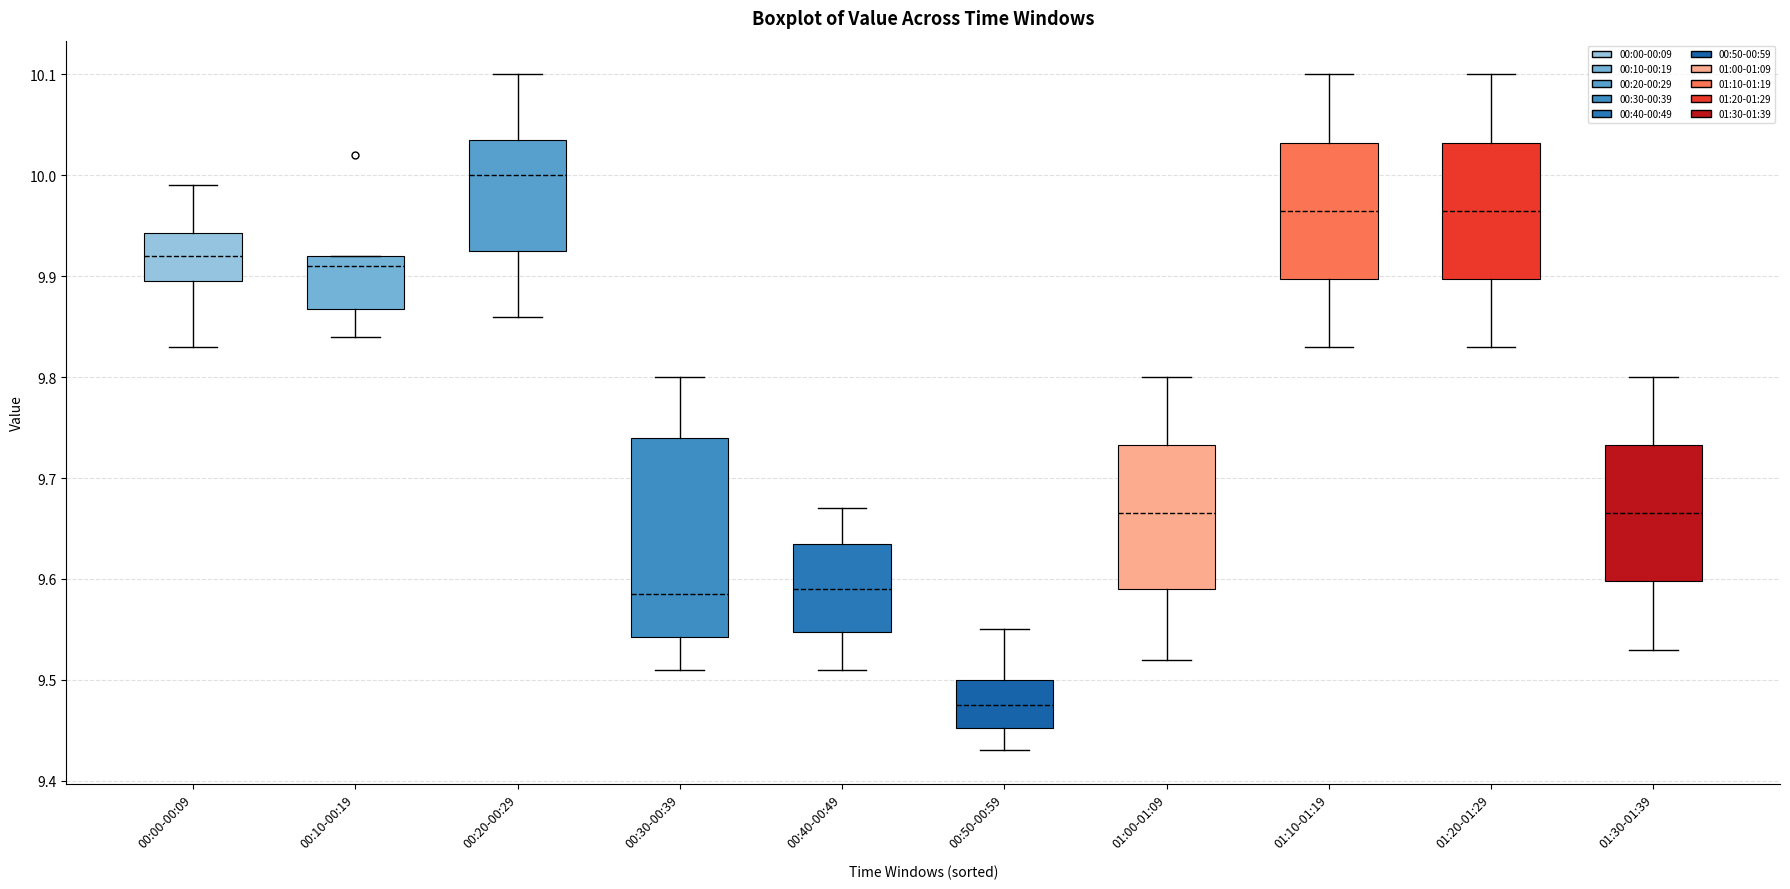

Where is the upper edge of the box for 01:10-01:19 on the y-axis? The values are not printed on the chart, so give them approximately, as read against the axis.

10.03